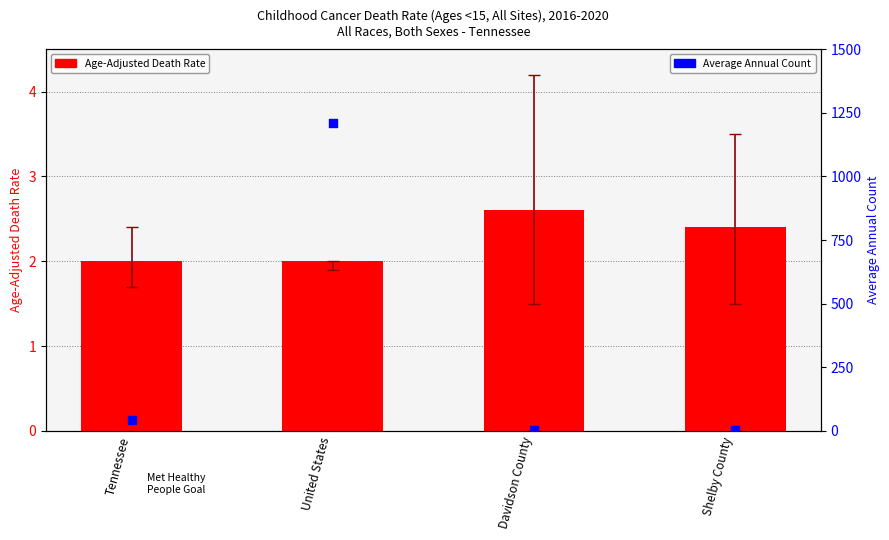

Which series reaches the minimum Y coordinate?

Age-Adjusted Death Rate